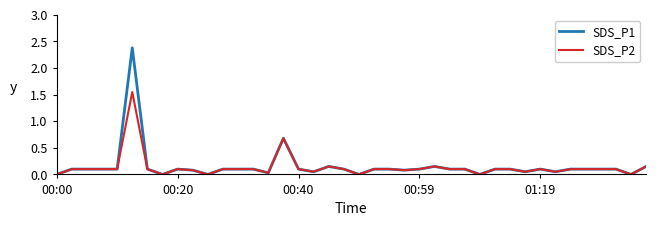

List the series in order of their peak value, highest first.

SDS_P1, SDS_P2